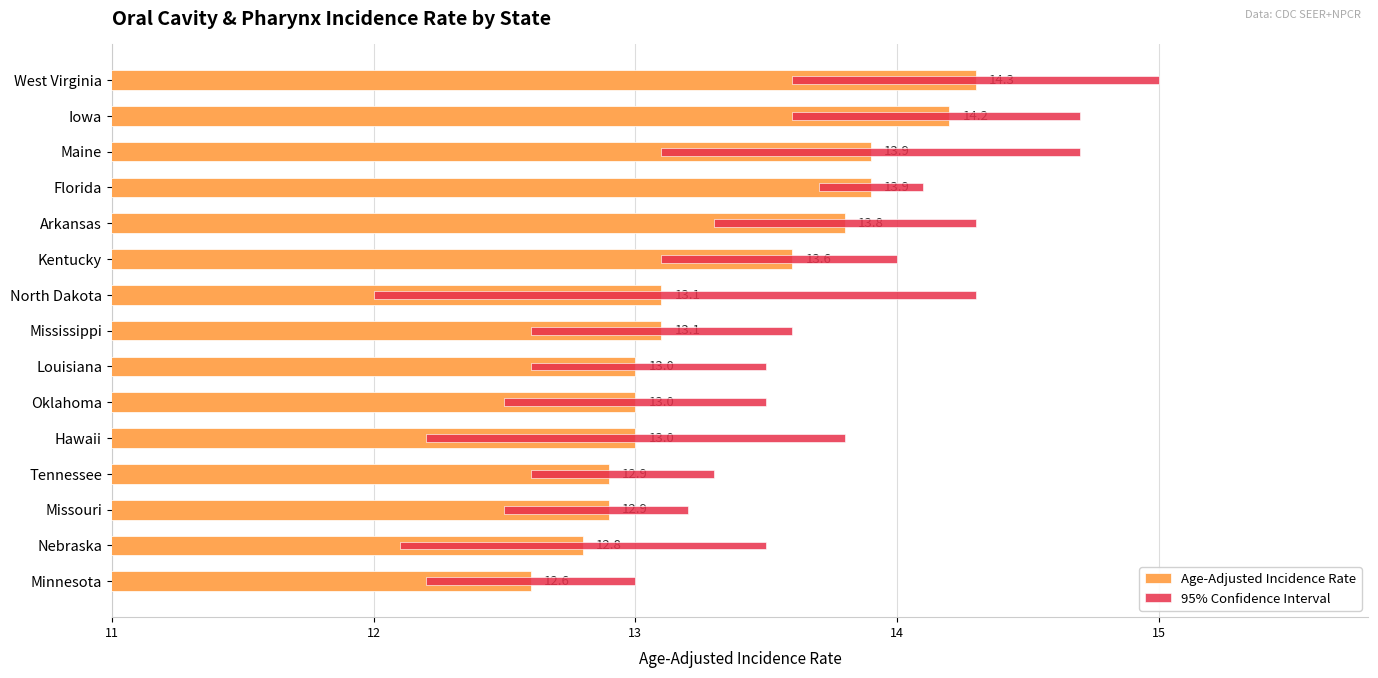

What is the average value of the 95% Confidence Interval series?

1.1